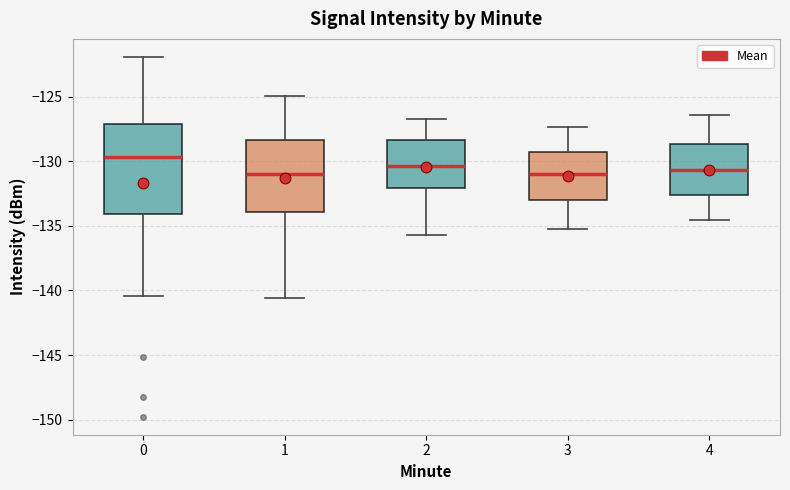

Which box has the highest median line?

0